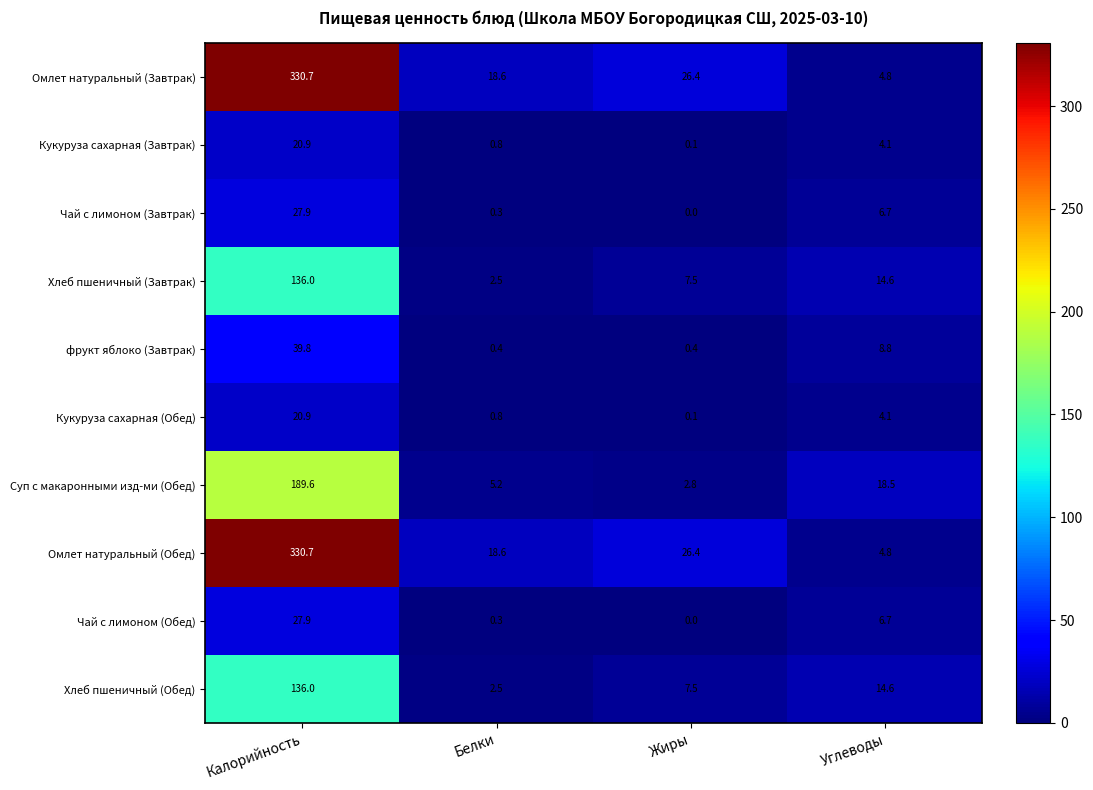

At which category is the sum across all series the highest?

Калорийность